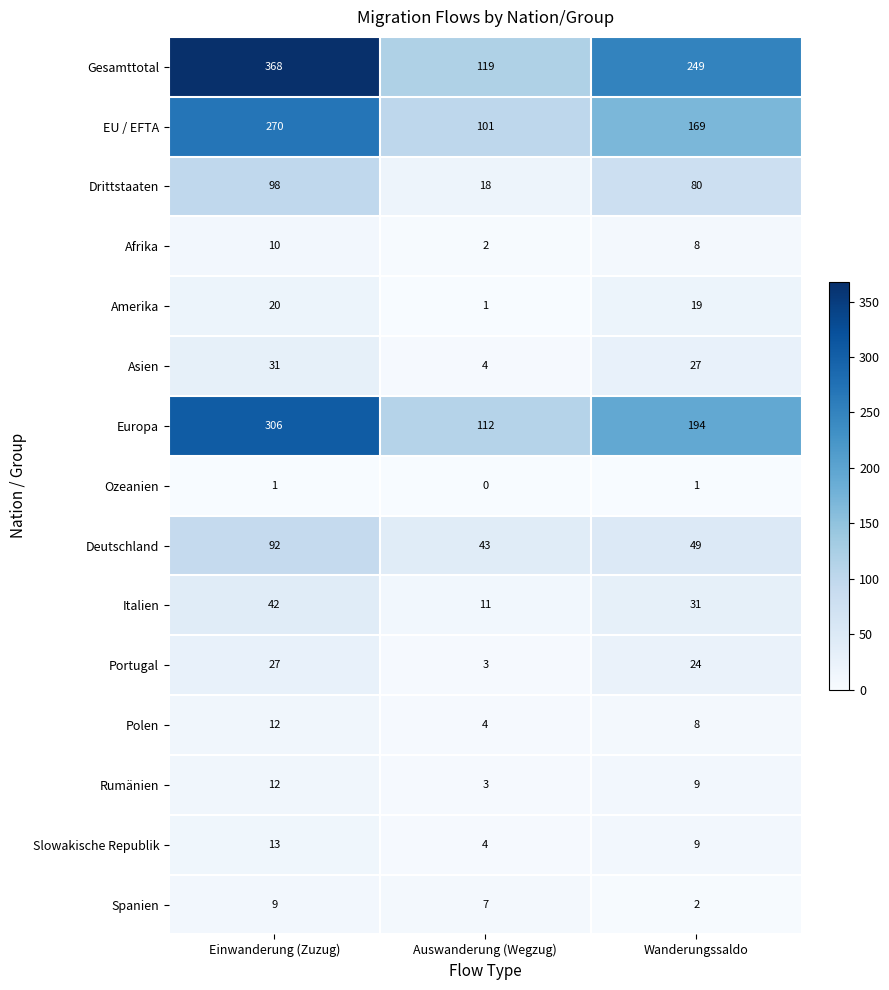

Rank the categories by Gesamttotal value from highest to lowest.

Einwanderung (Zuzug), Wanderungssaldo, Auswanderung (Wegzug)